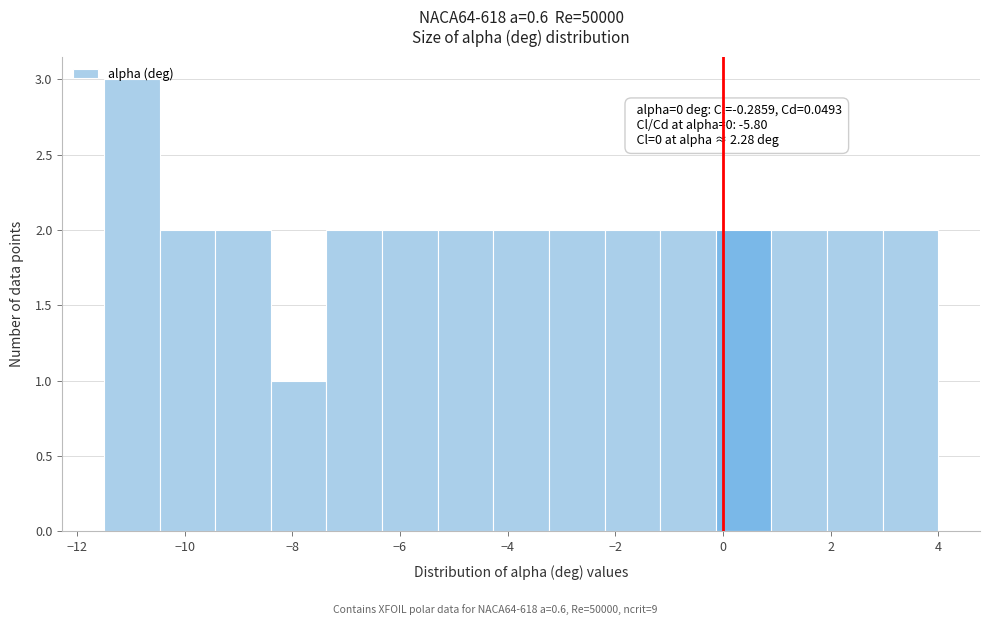

Which range on the x-axis has the tallest bar?

-11.4 to -10.4